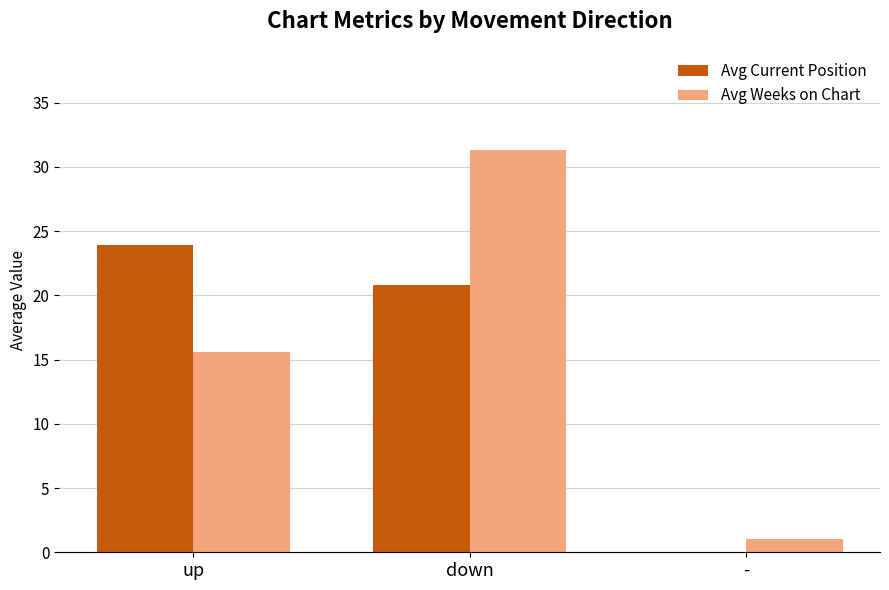

At which label is Avg Weeks on Chart closest to 16?

up